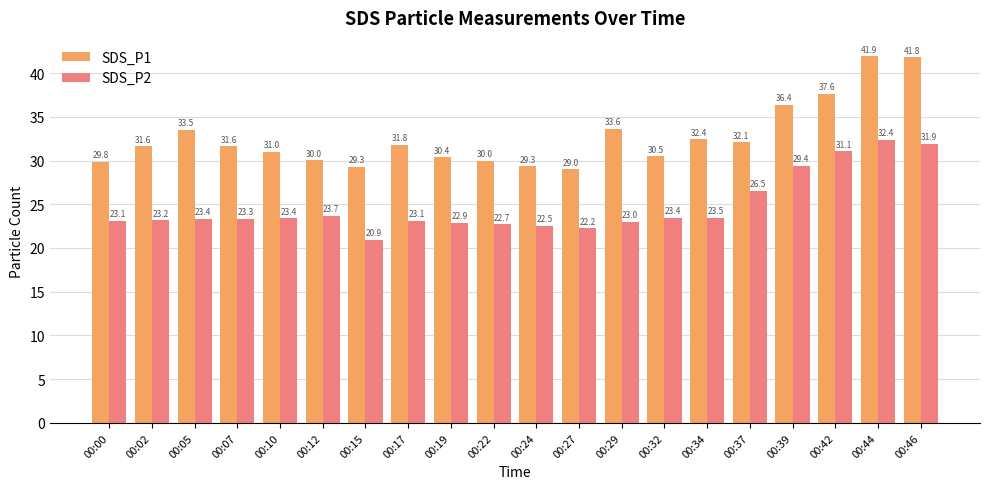

What is the greatest value displayed?

41.9